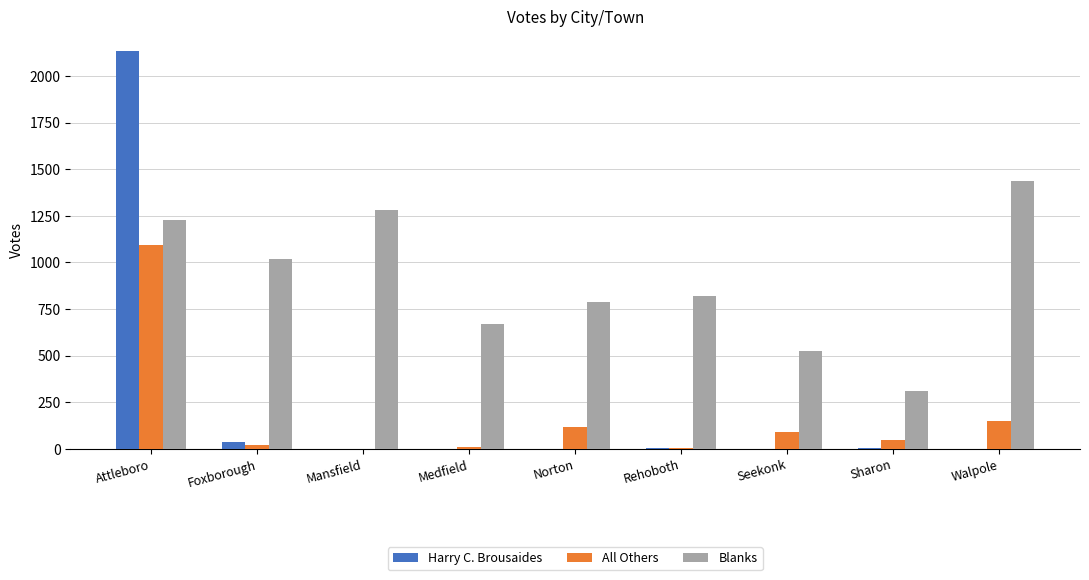

Which category has the highest value in the Blanks series?

Walpole